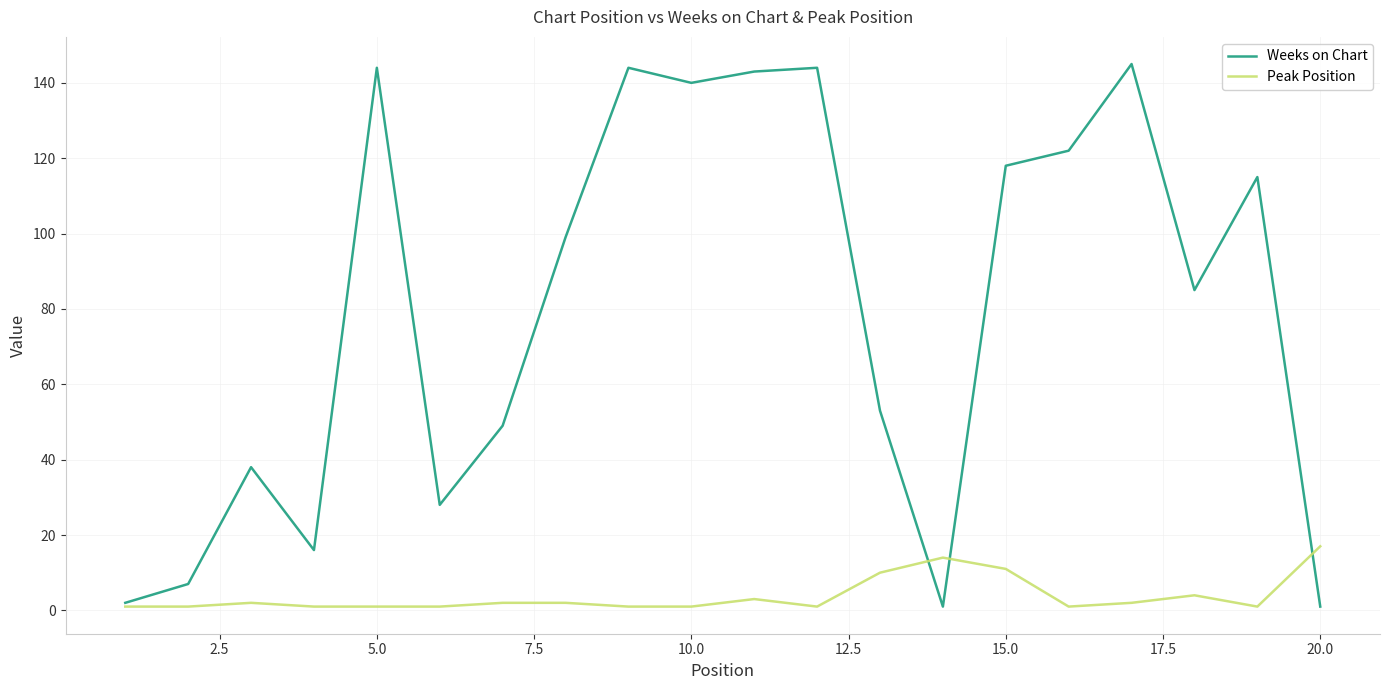

Is this an area chart (filled region under the line)?

No